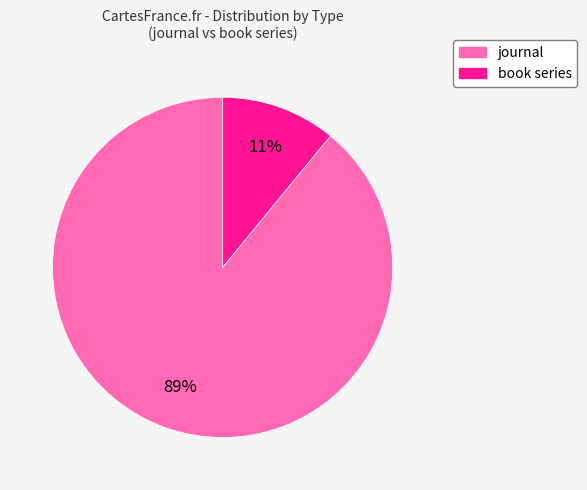

Between journal and book series, which is larger?

journal